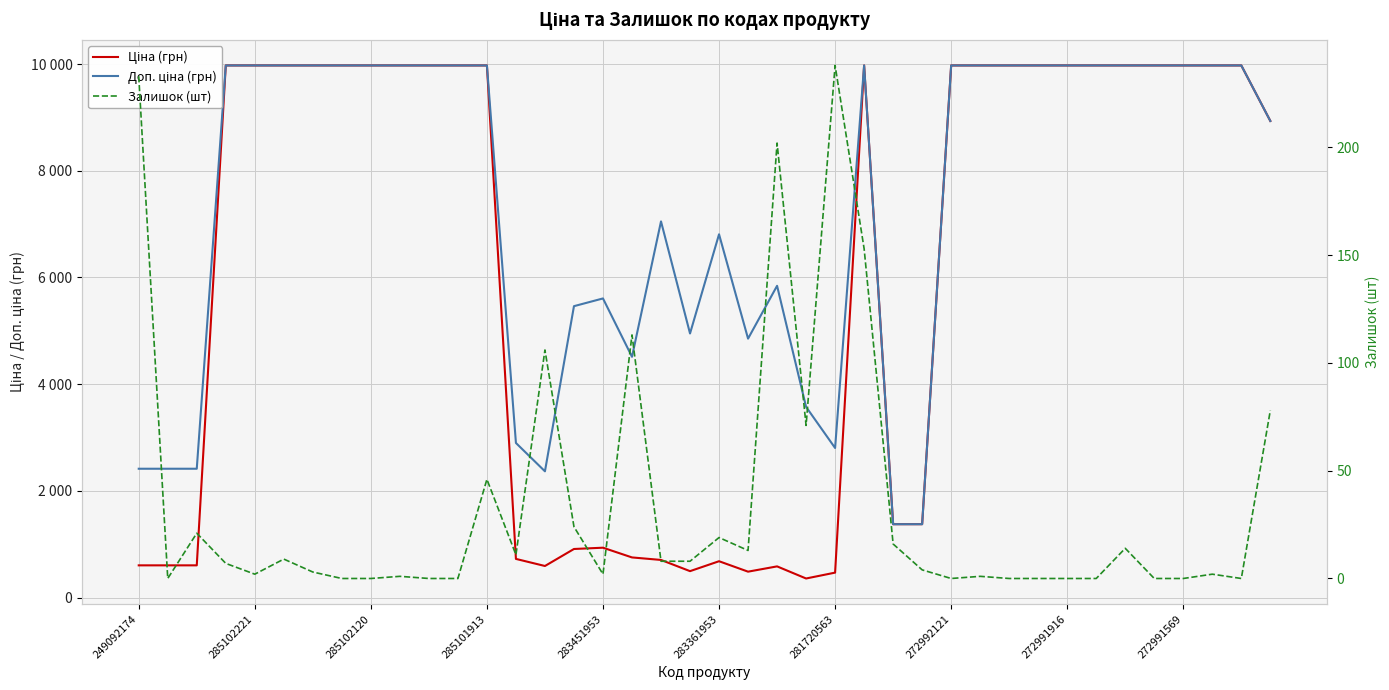

True or false: Залишок (шт) and Доп. ціна (грн) intersect in this chart.

False